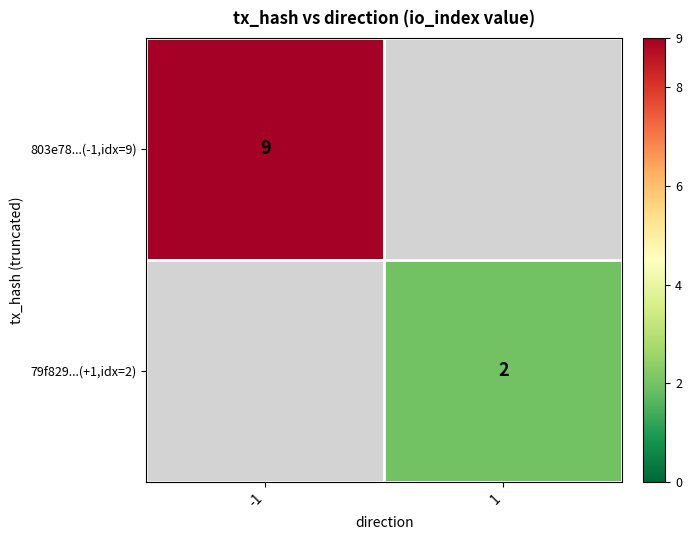

True or false: 803e78...(-1,idx=9) has a value of 9 at -1.

True